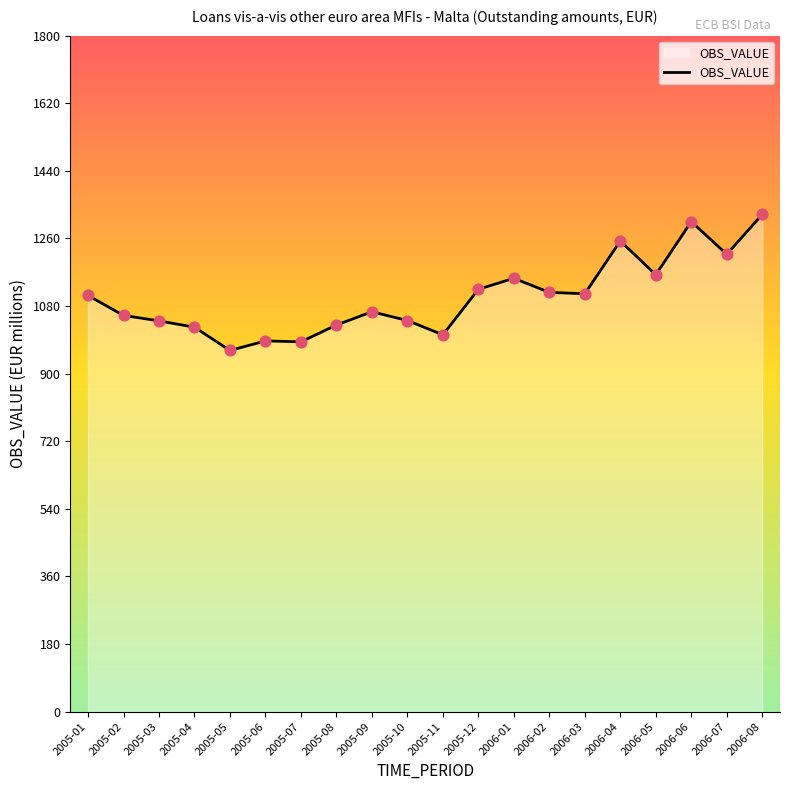

What is the change in value from 2005-01 to 2005-06?

-121.0